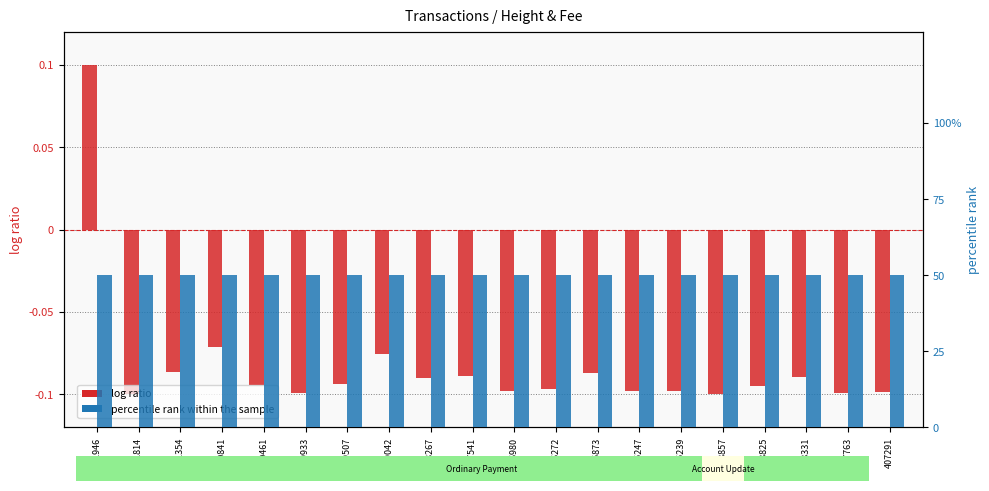

Where is log ratio nearest to the value 0?

420841